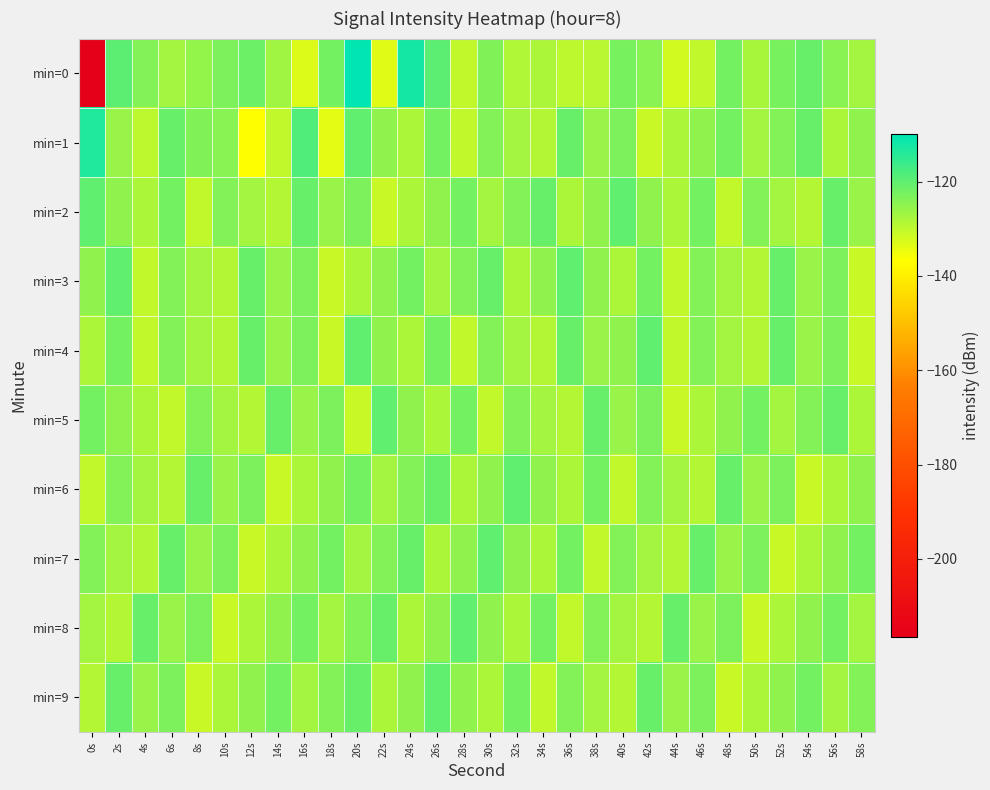

At 2s, list the series in order from largest to smallest.

min=0, min=3, min=9, min=4, min=6, min=2, min=5, min=1, min=7, min=8